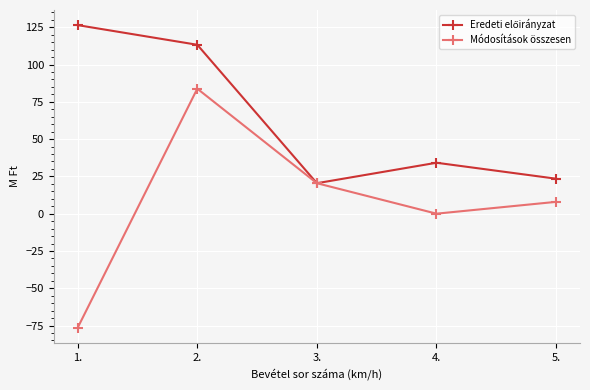

How many series are shown in this chart?

2